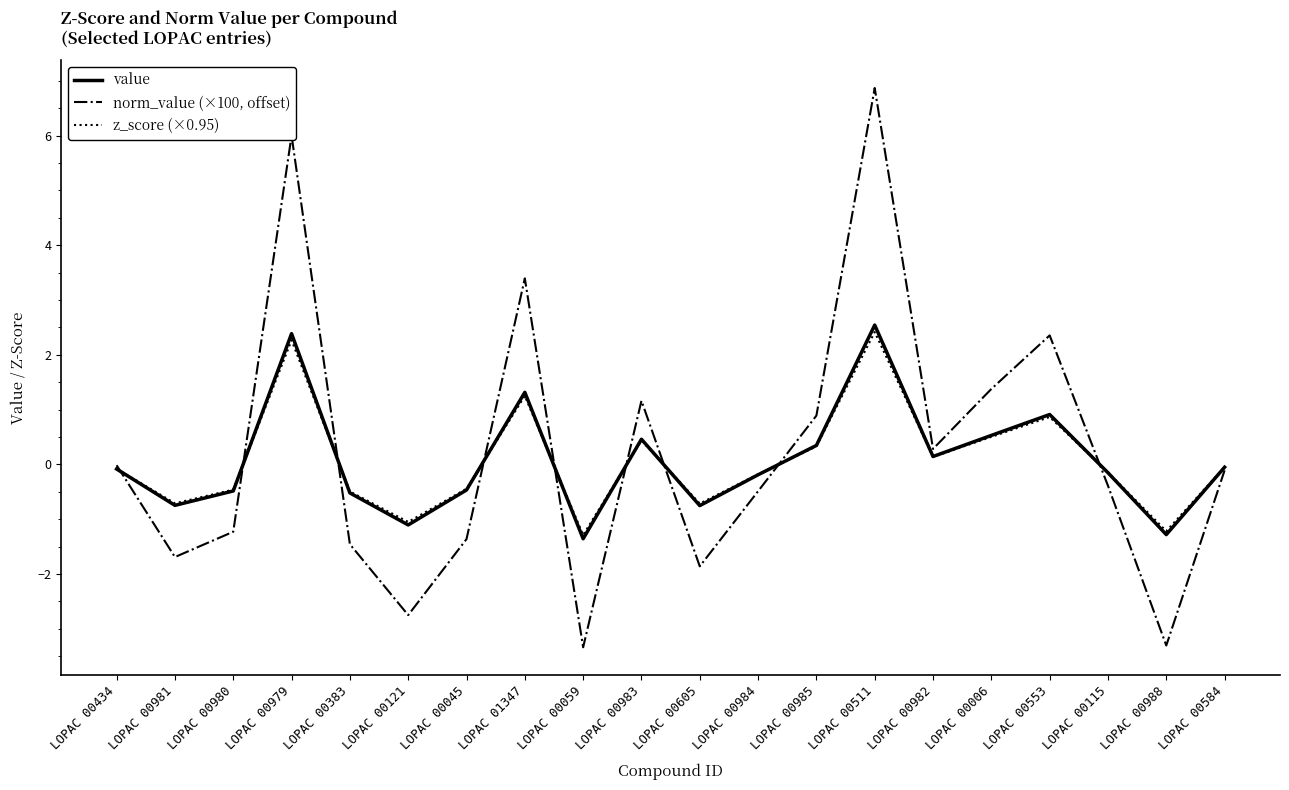

At LOPAC 00979, list the series in order from largest to smallest.

norm_value (×100, offset), value, z_score (×0.95)